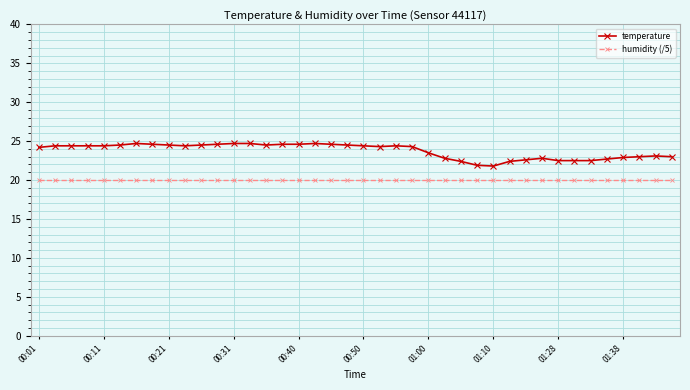

Rank the series by their maximum value, from highest to lowest.

temperature, humidity (/5)